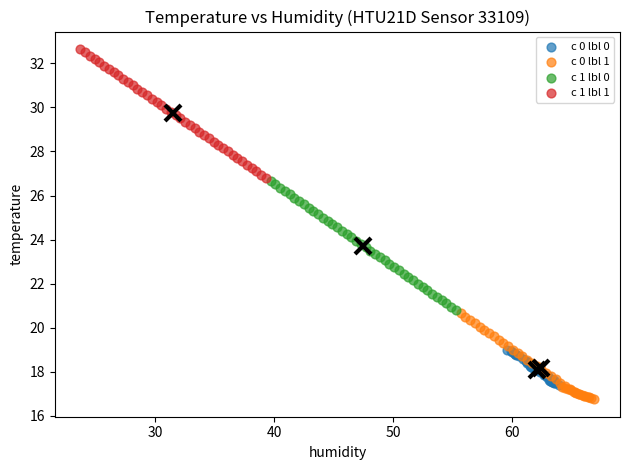

Which series contains the highest Y value?

c 1 lbl 1